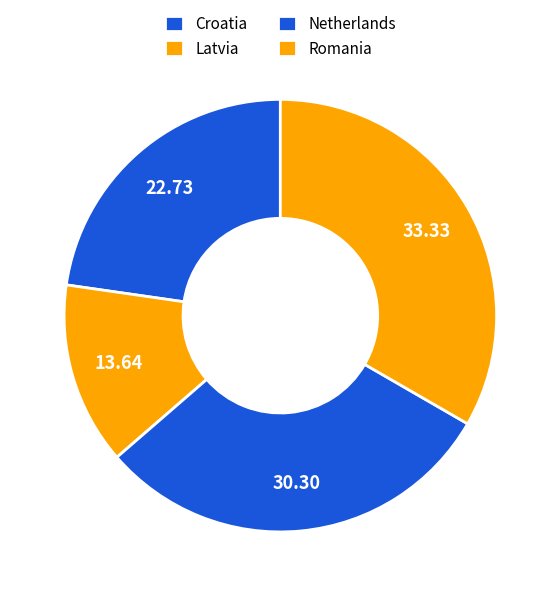

How many segments does this pie chart have?

4